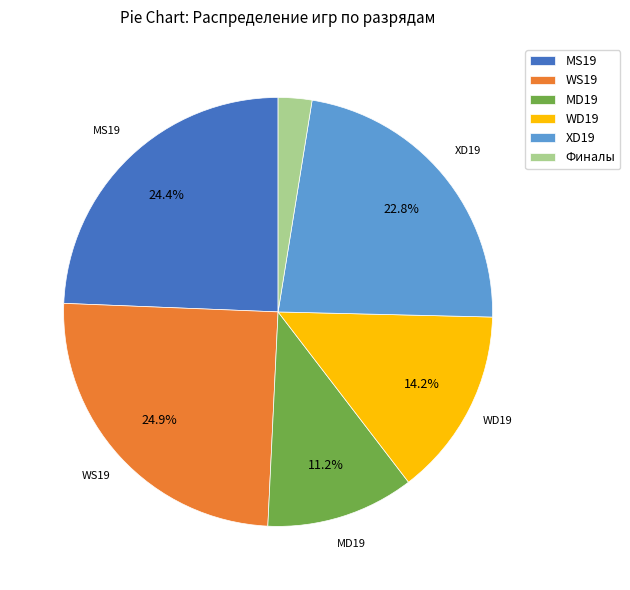

What is the smallest slice in the pie chart?

Финалы